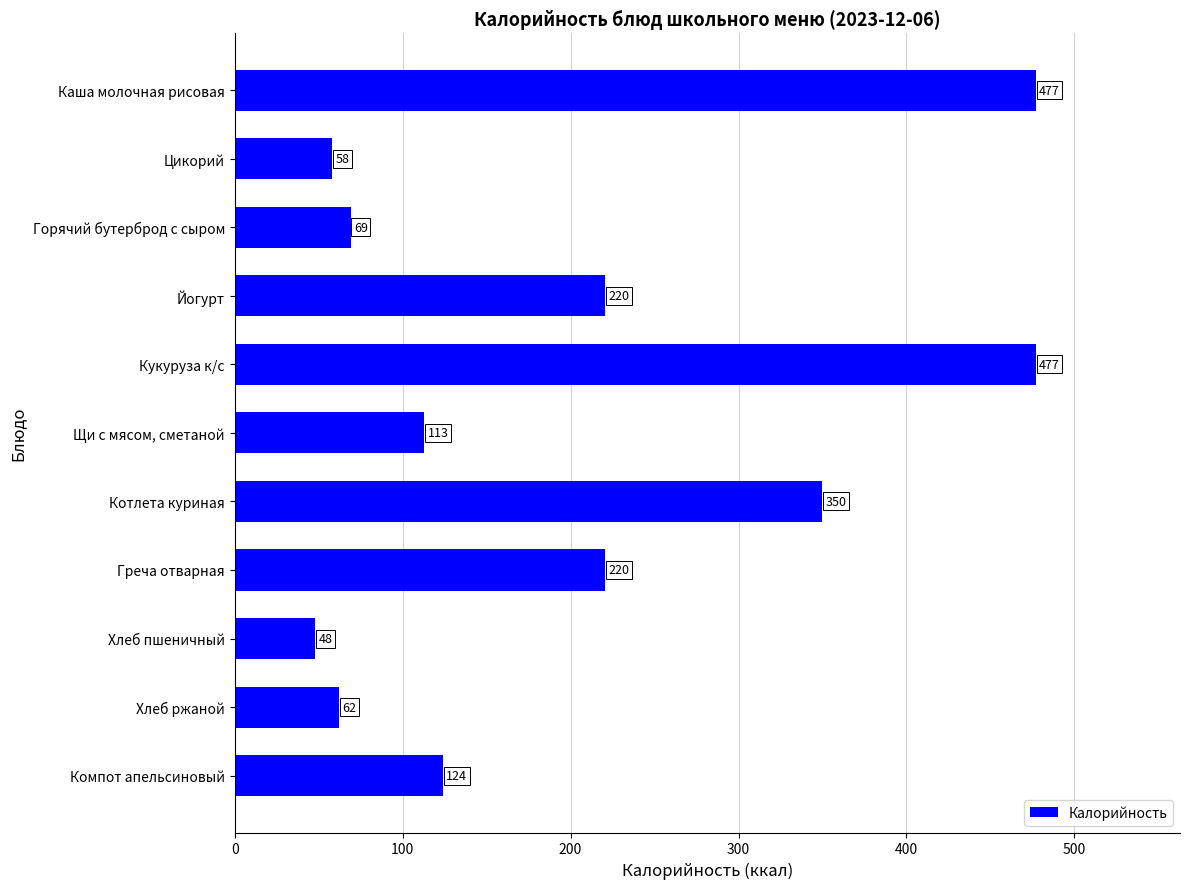

Count the number of categories in the chart.

11